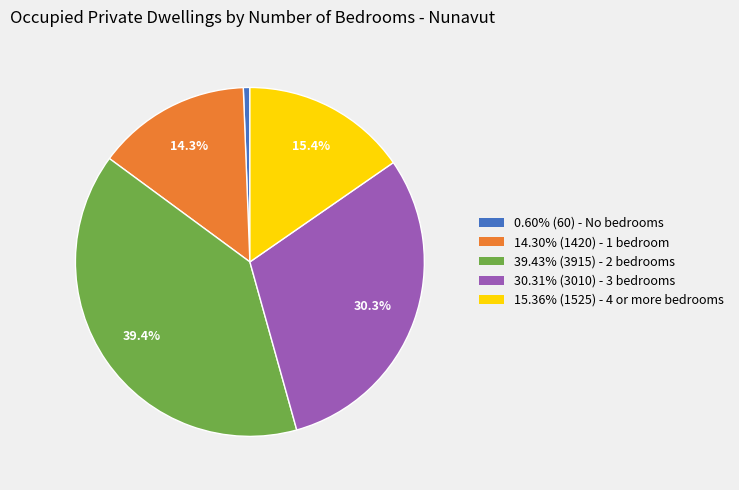

Is the sum of 15.36% (1525) - 4 or more bedrooms and 39.43% (3915) - 2 bedrooms greater than half?

Yes